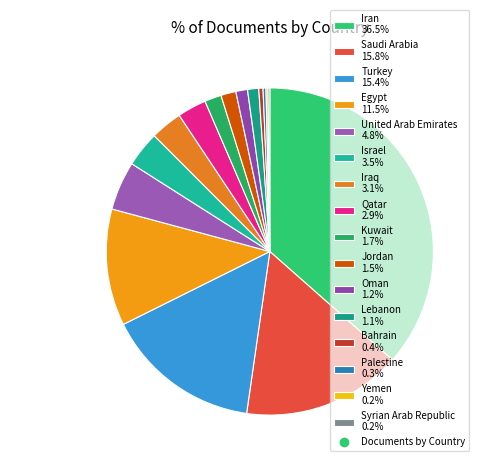

What percentage is the Kuwait slice, to the nearest percent?

2%